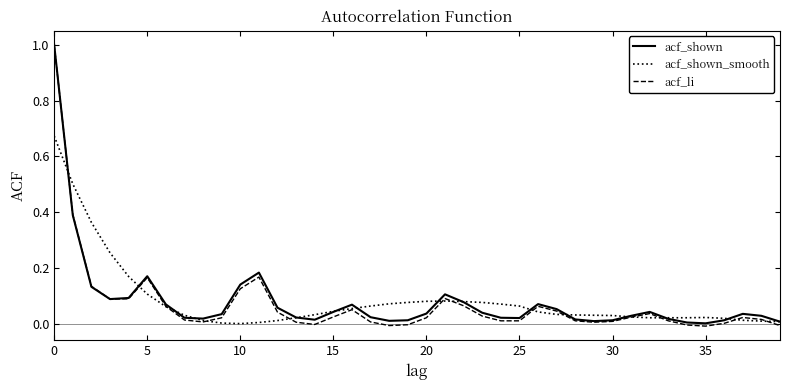

Which series has the widest spread of values?

acf_li